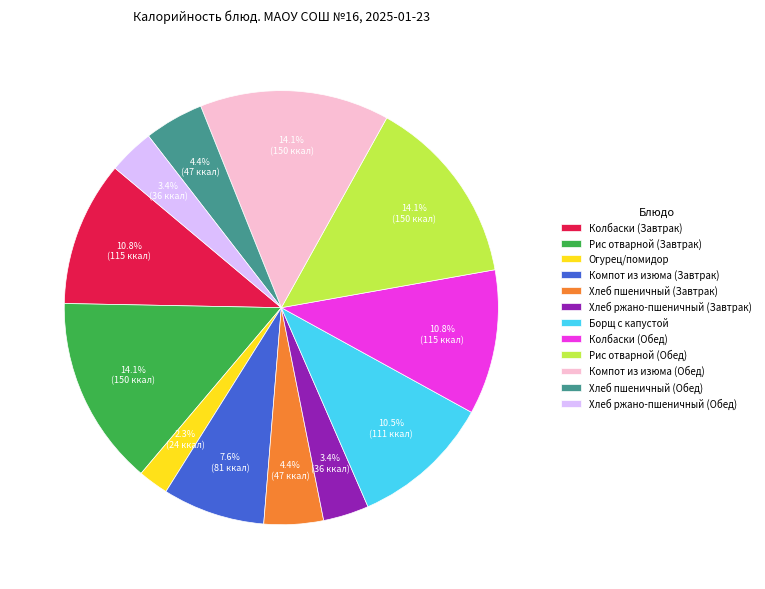

Is it true that Компот из изюма (Завтрак) is 8% of the pie?

True